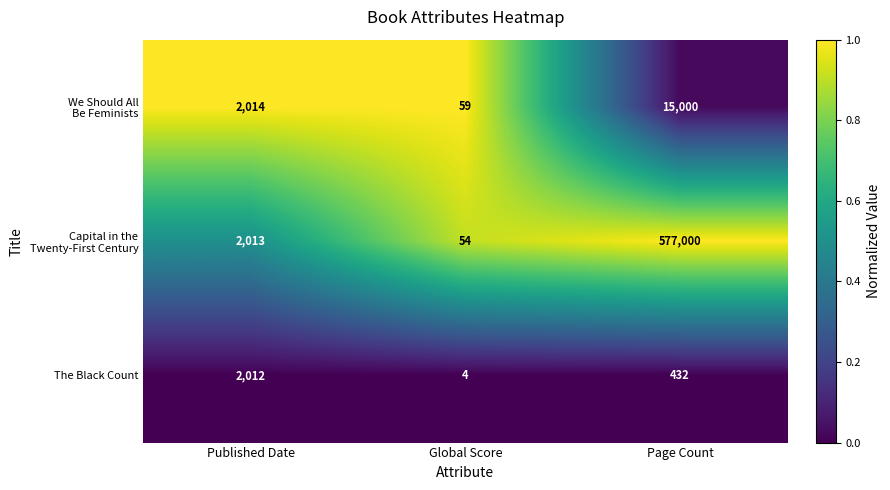

What is the spread (max minus min) of values at Page Count?

576568